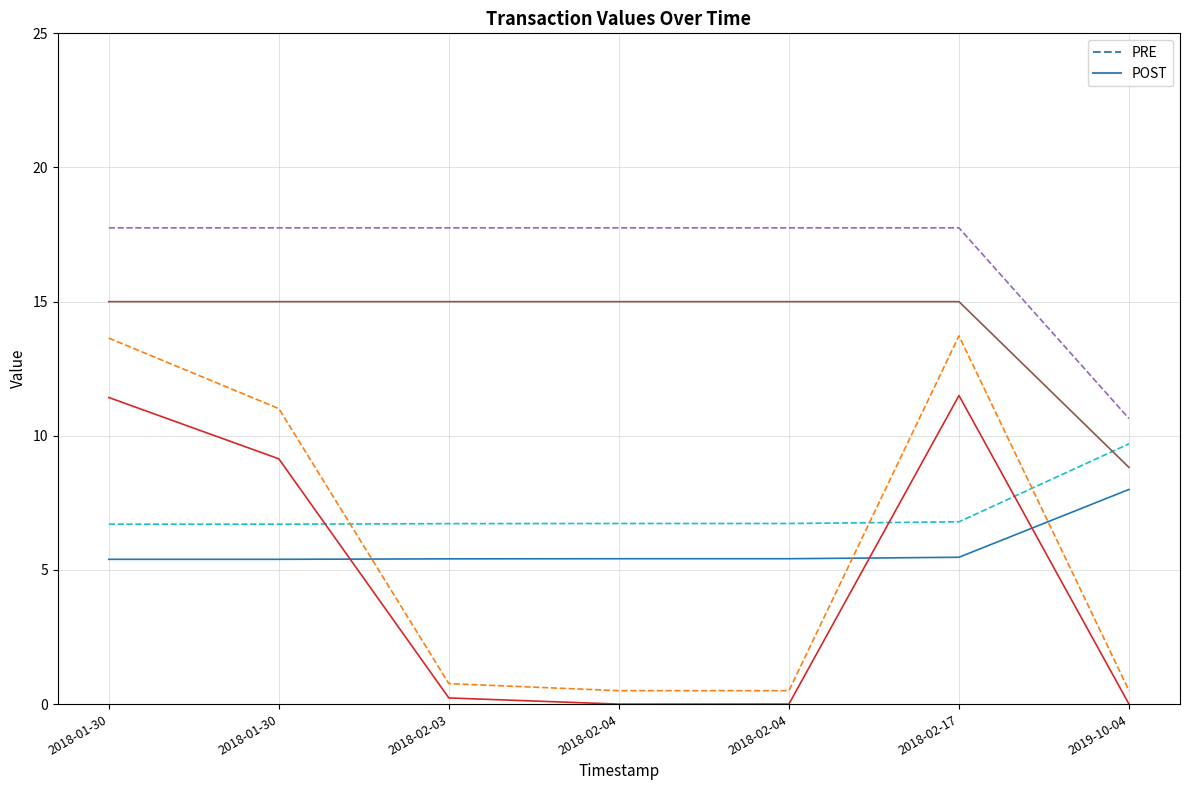

What is the label of the 7th point from the left?

2019-10-04